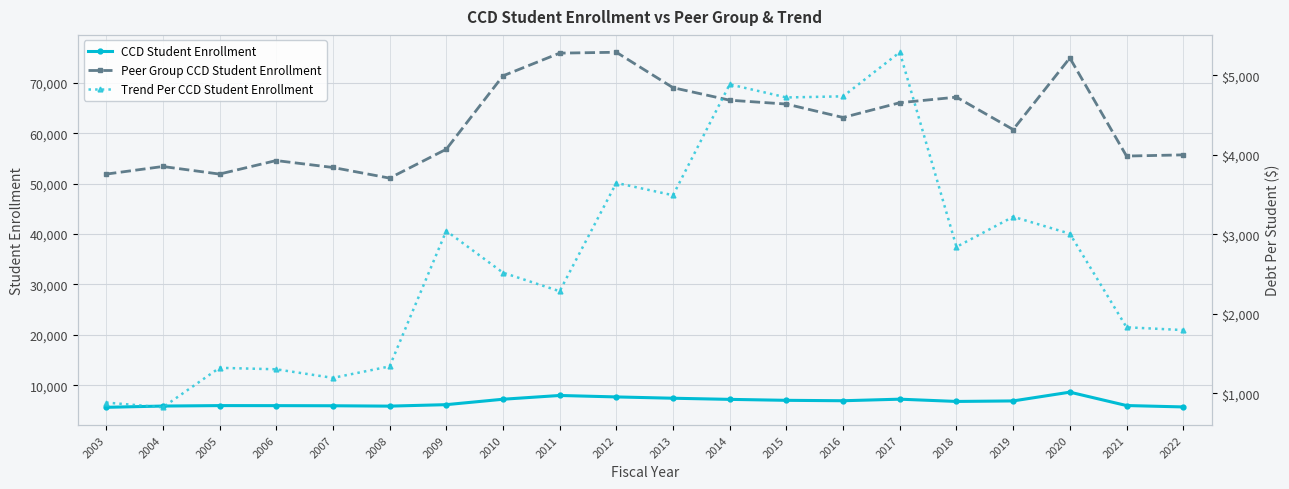

How many lines are shown in the chart?

3